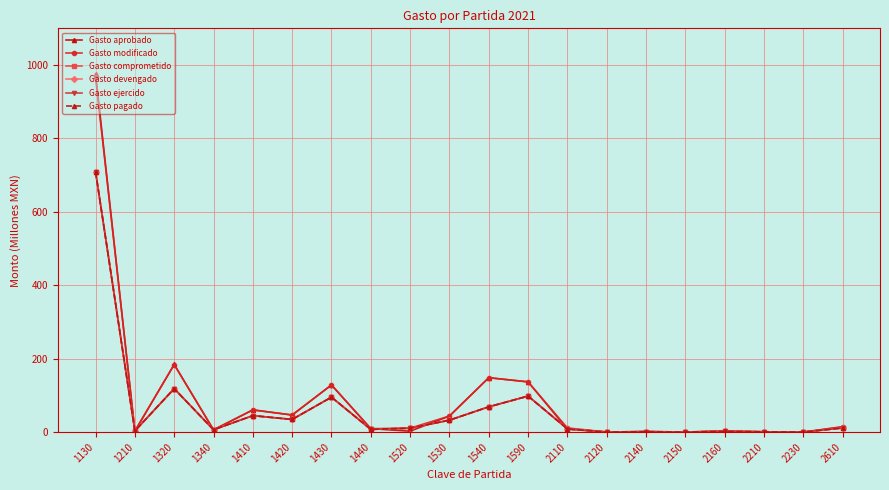

What is the sum of the Gasto aprobado values at 1320 and 1530?

228.2